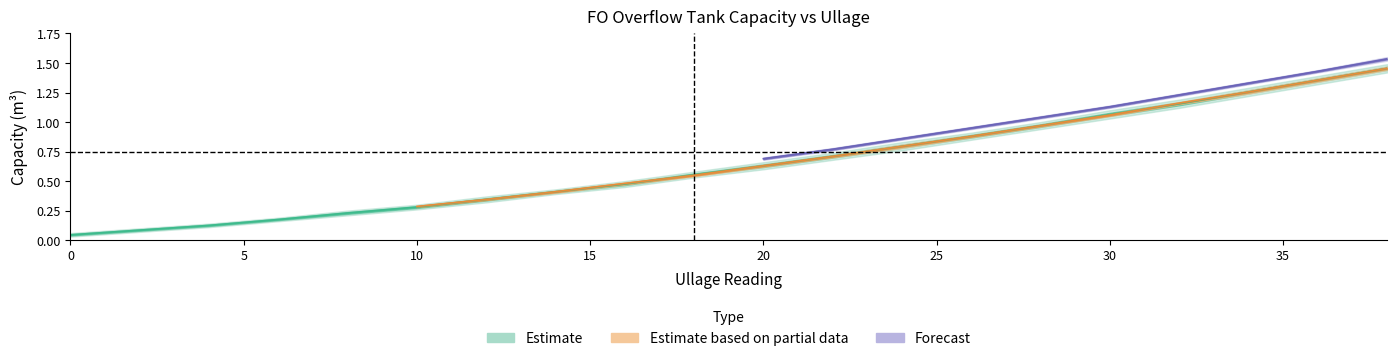

The ullage_1.5 series shows 1.0 at 18. True or false?

False